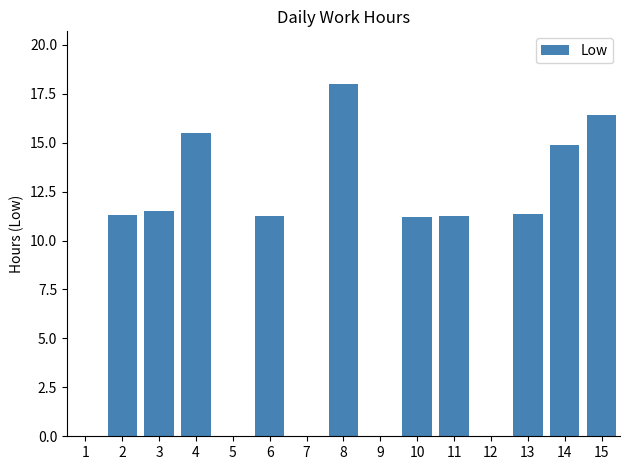

What value does the data have at 10?

11.2